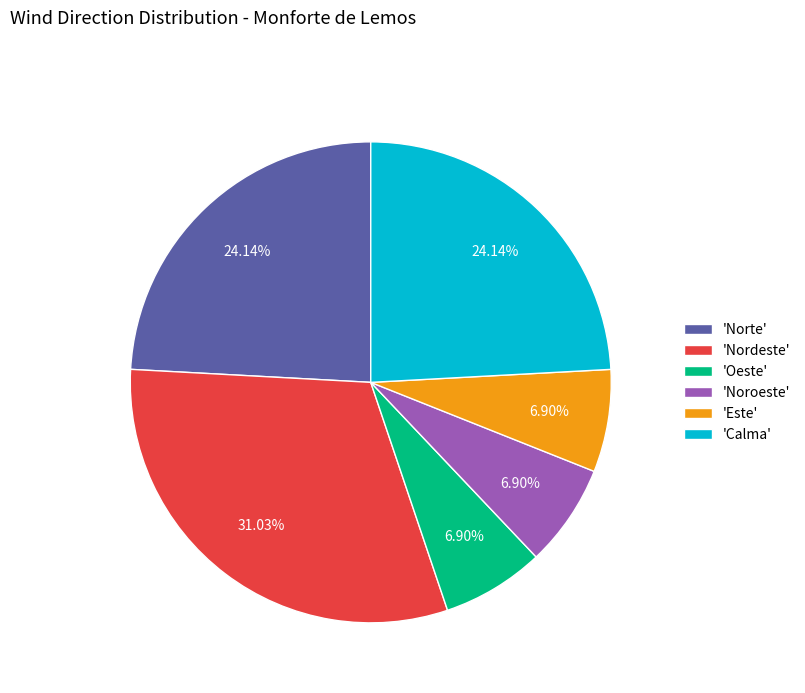

Is the sum of 'Este' and 'Noroeste' greater than half?

No